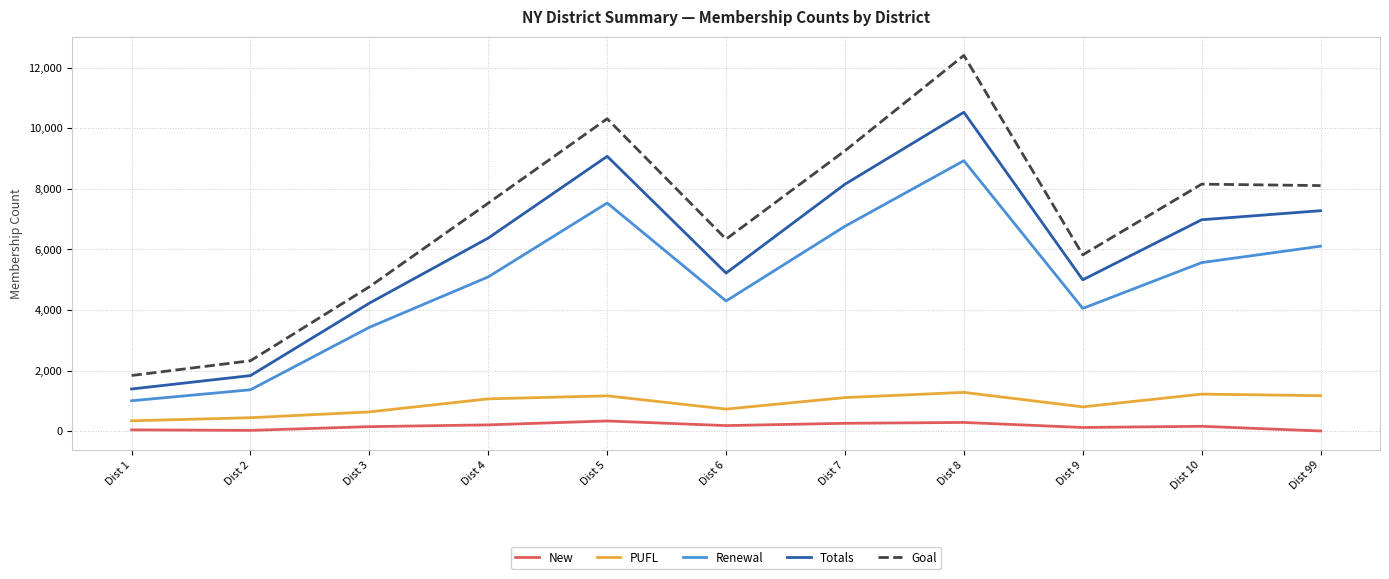

At which label is Totals closest to 5957?

Dist 4